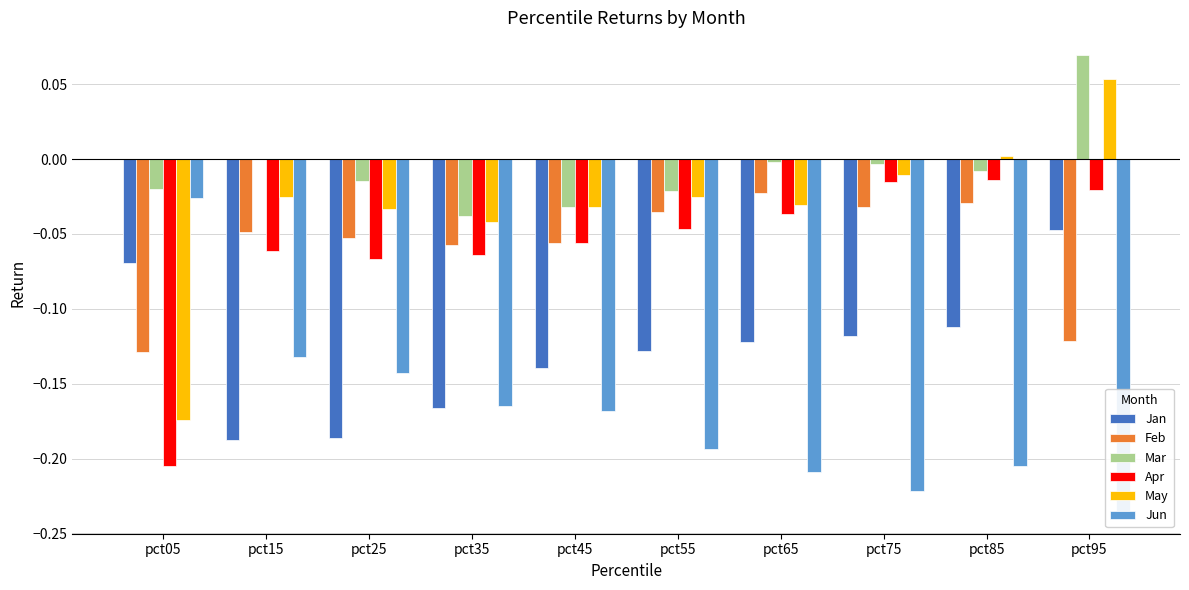

What is the maximum value shown in the chart?

0.1